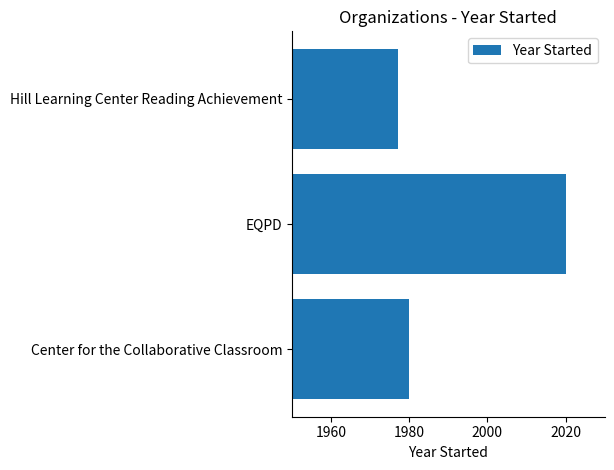

Which category has the highest value across all series?

EQPD